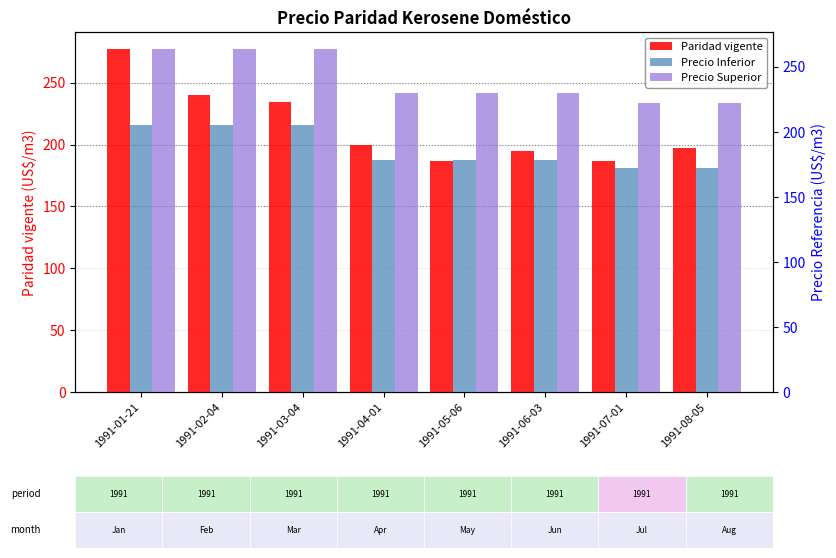

What is the highest value of the Precio Superior series?

263.4